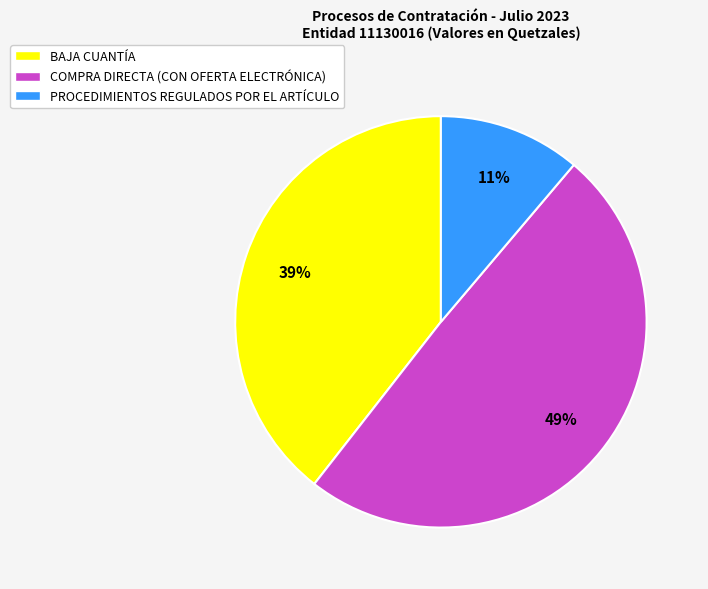

Count the number of slices in the pie.

3